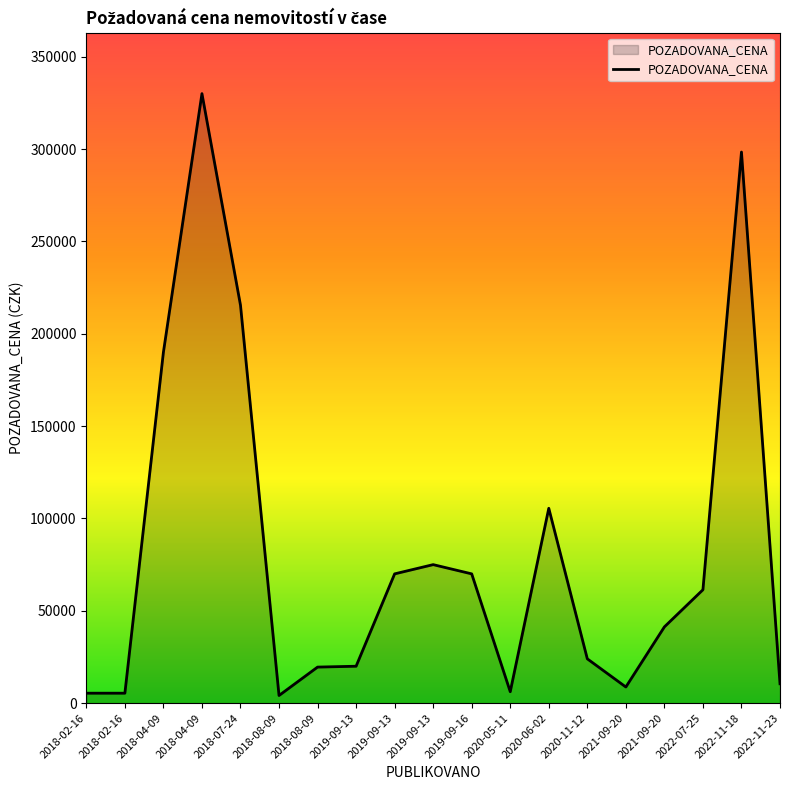

Reading left to right, transcribe all the data shown in this chart.

2018-02-16=5400	2018-02-16=5400	2018-04-09=190000	2018-04-09=330000	2018-07-24=215450	2018-08-09=4150	2018-08-09=19530	2019-09-13=20000	2019-09-13=70000	2019-09-13=75000	2019-09-16=70000	2020-05-11=6200	2020-06-02=105500	2020-11-12=24000	2021-09-20=8750	2021-09-20=41300	2022-07-25=61400	2022-11-18=298370	2022-11-23=10500